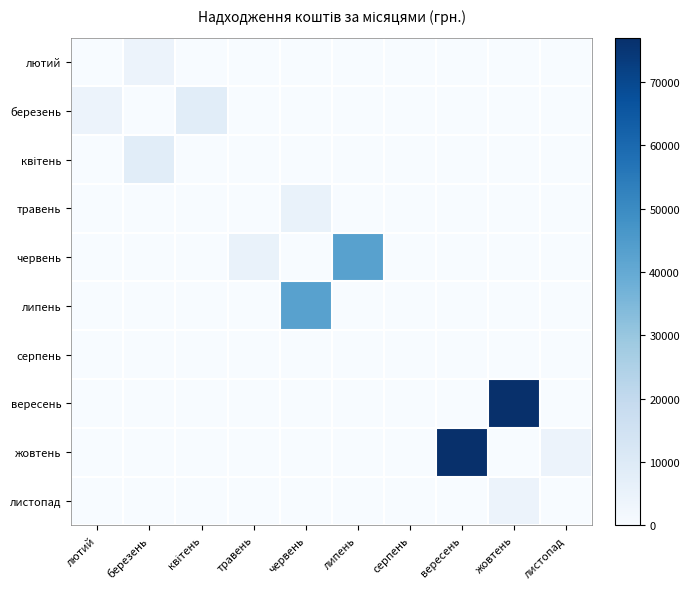

Which category has the highest value across all series?

жовтень